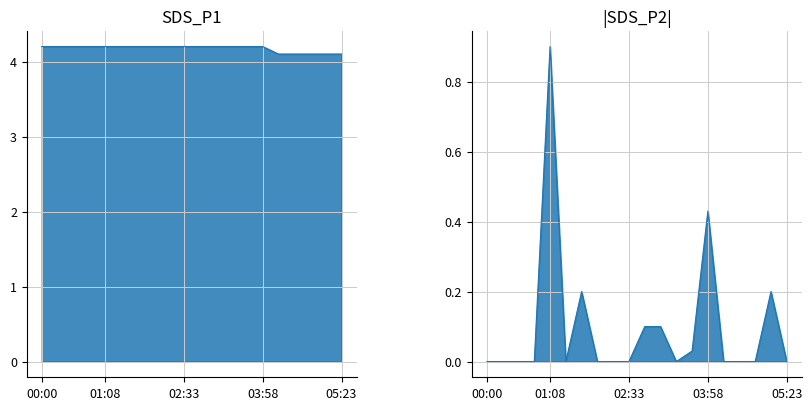

True or false: Temp has more than 0 points higher than both neighbors.

False